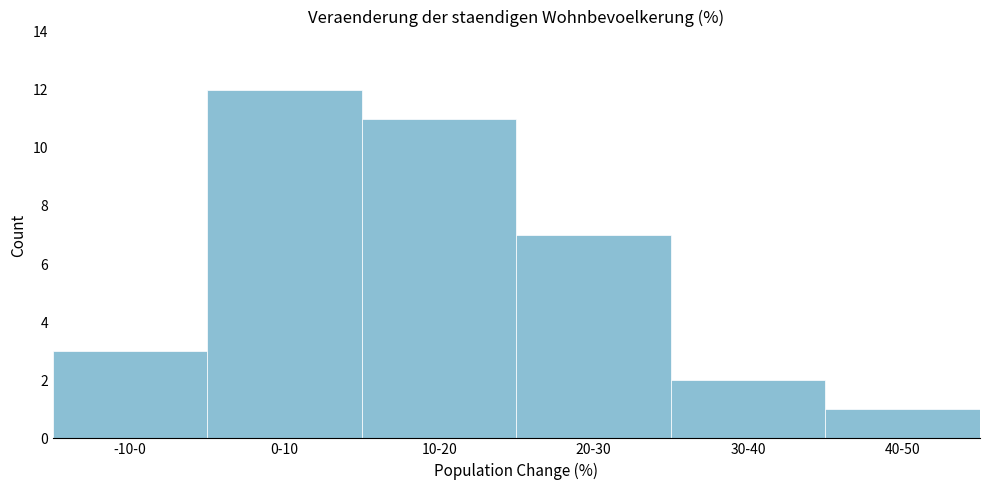

Reading left to right, extract all data points from this chart.

-10-0=3	0-10=12	10-20=11	20-30=7	30-40=2	40-50=1